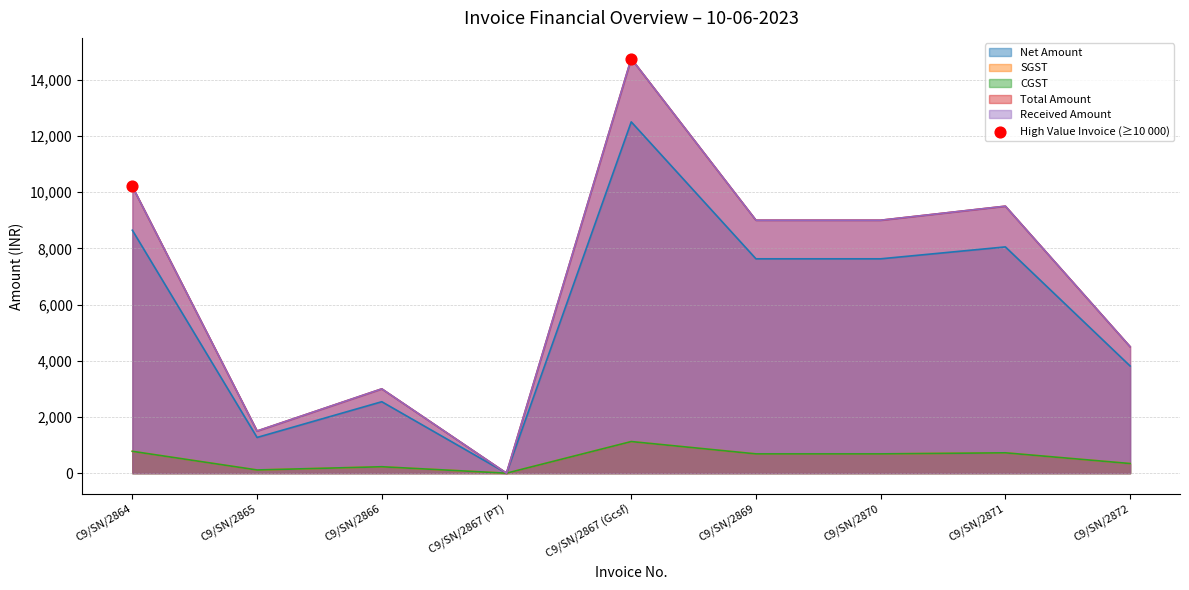

What are all the series names shown in the legend?

Net Amount, SGST, CGST, Total Amount, Received Amount